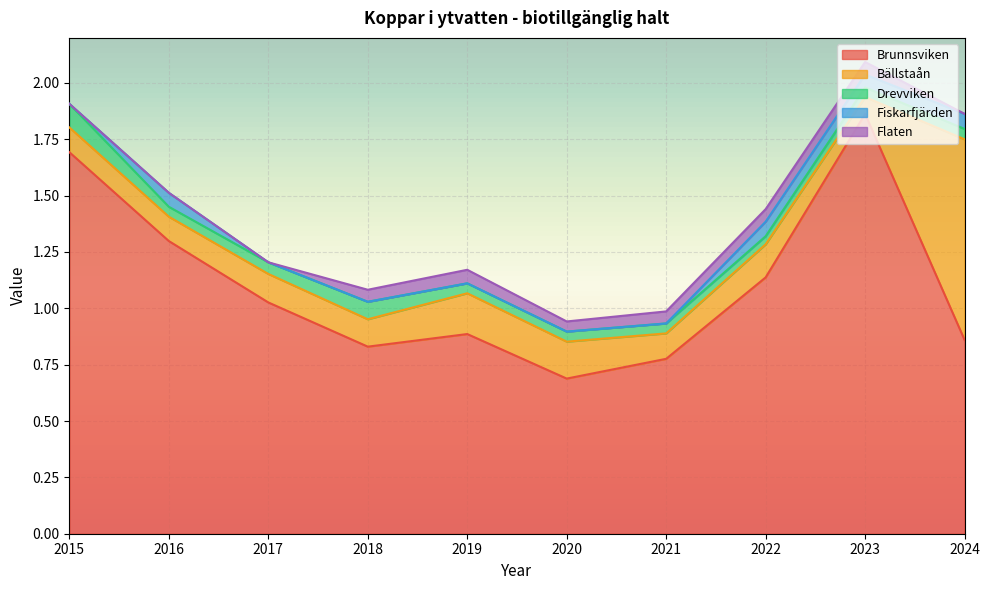

In Brunnsviken, how many points are lower than both neighbors (excluding endpoints)?

2